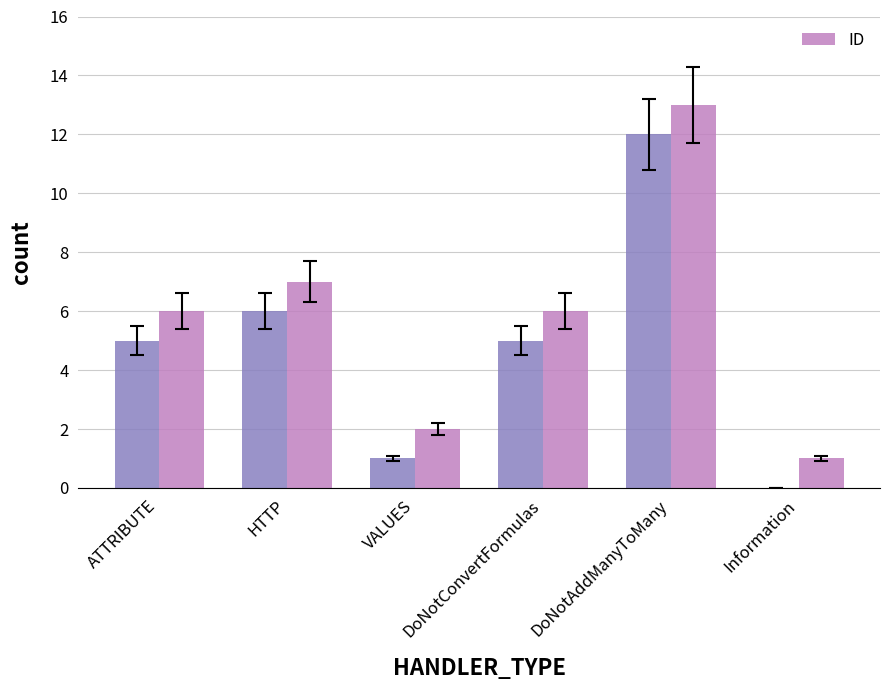

Is it true that the value at VALUES is 2?

True